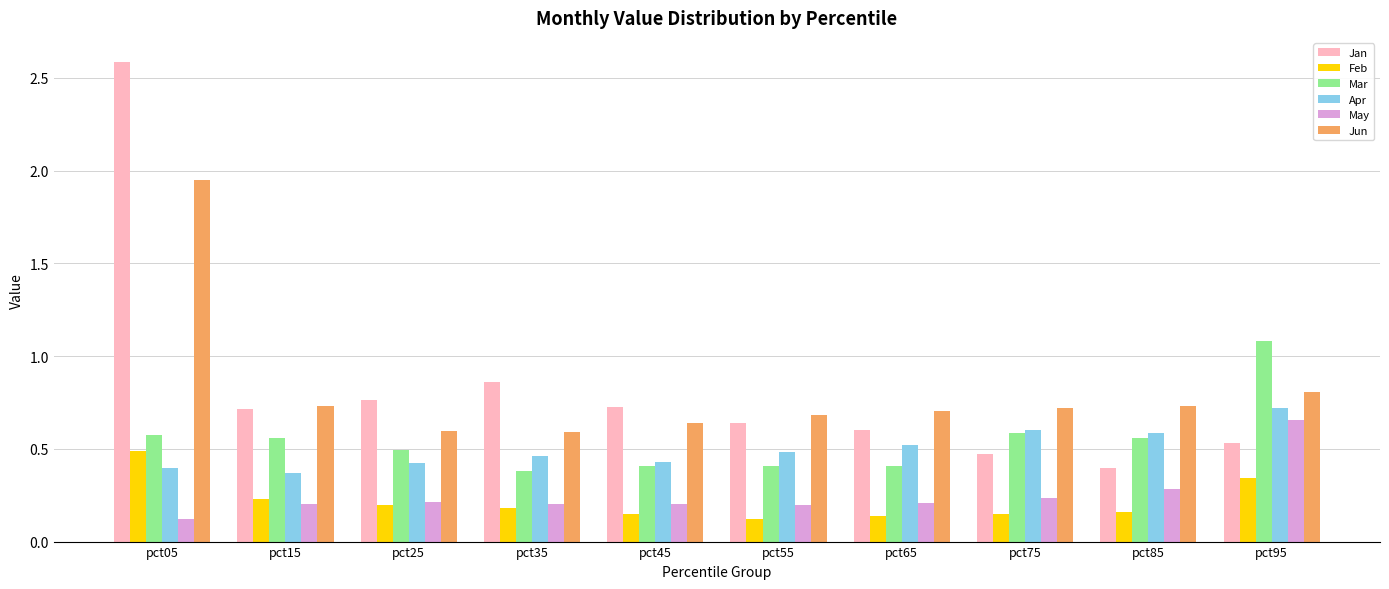

Is the value of Mar at pct05 greater than the value of Jun at pct45?

No